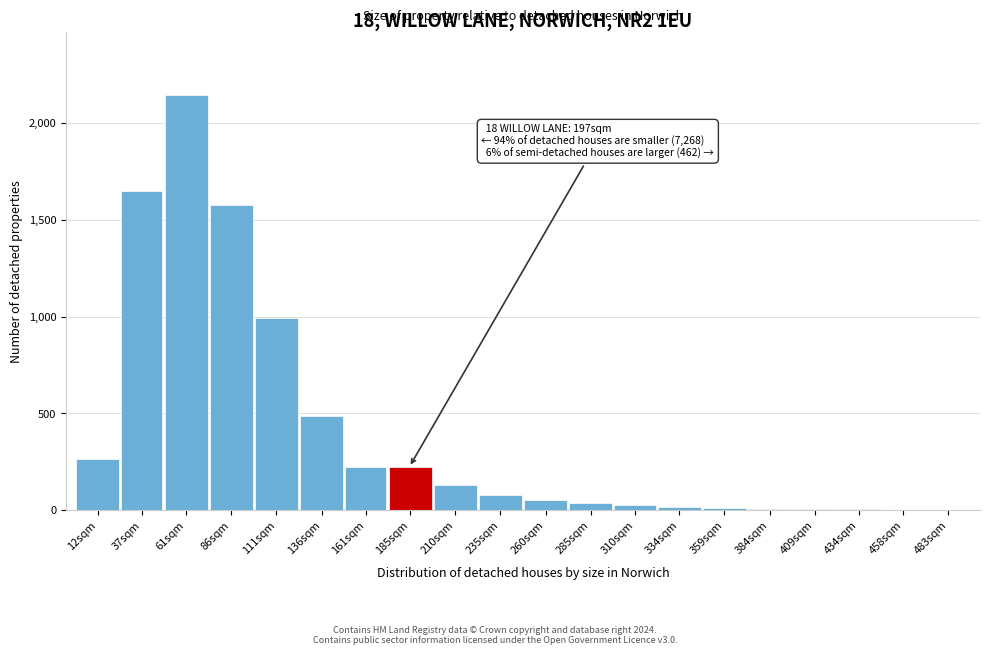

The value at 12sqm is 367. True or false?

False